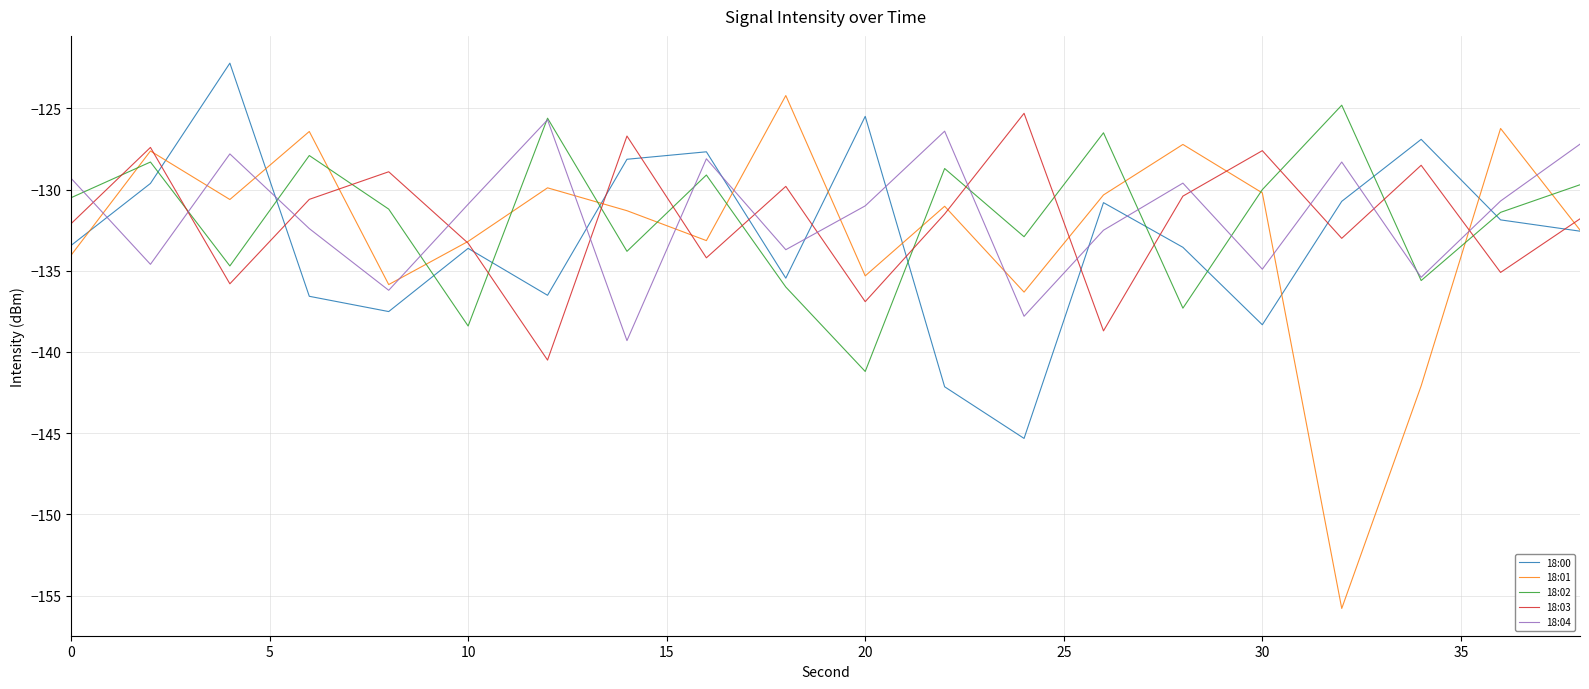

Does the chart display data point markers on the line(s)?

No